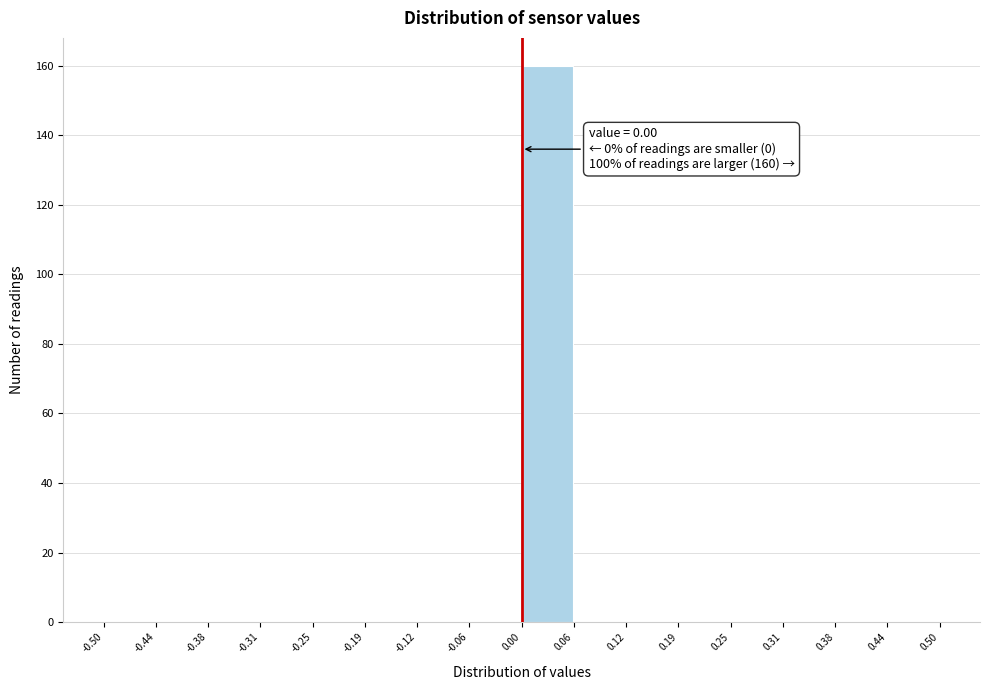

Over which range of the x-axis is the bar tallest?

0.00 to 0.06